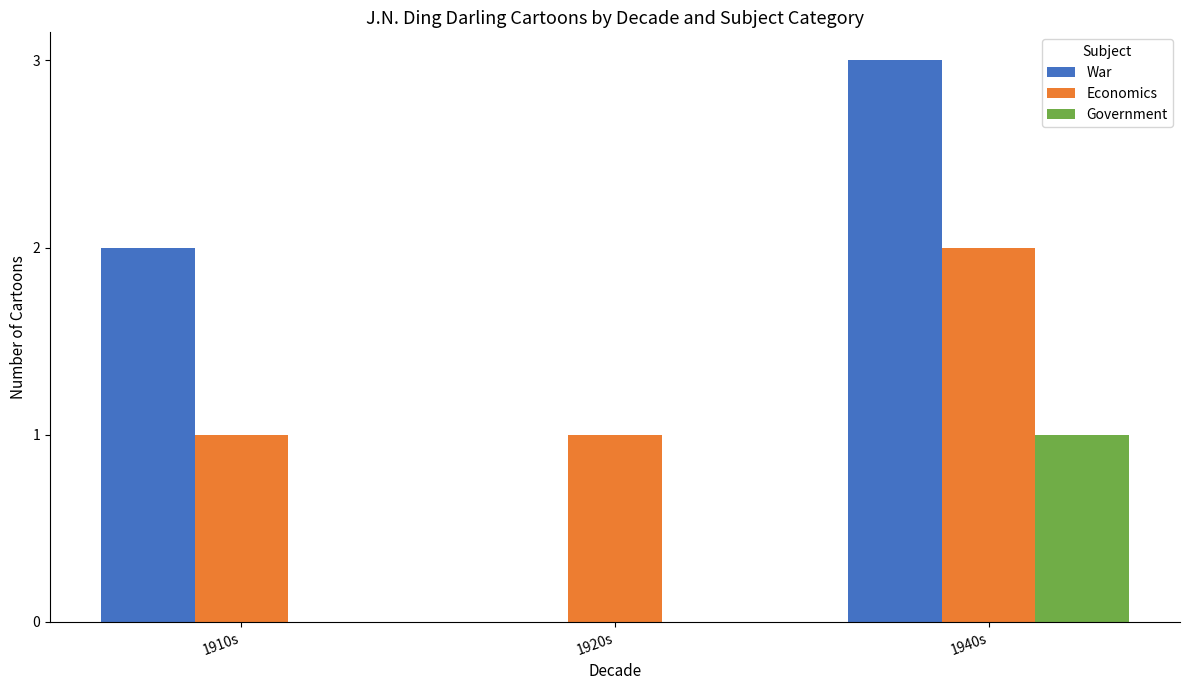

Reading right to left, extract all data points from this chart.

War: 3	0	2
Economics: 2	1	1
Government: 1	0	0